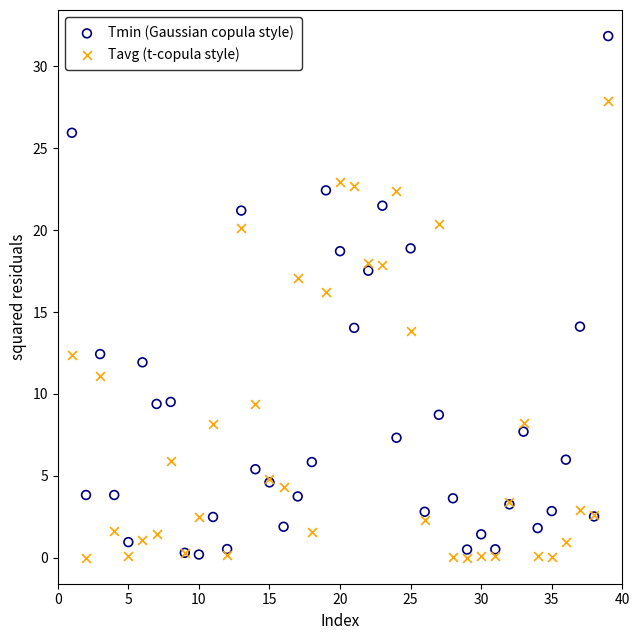

Which series has the widest spread of Y values?

Tmin (Gaussian copula style)